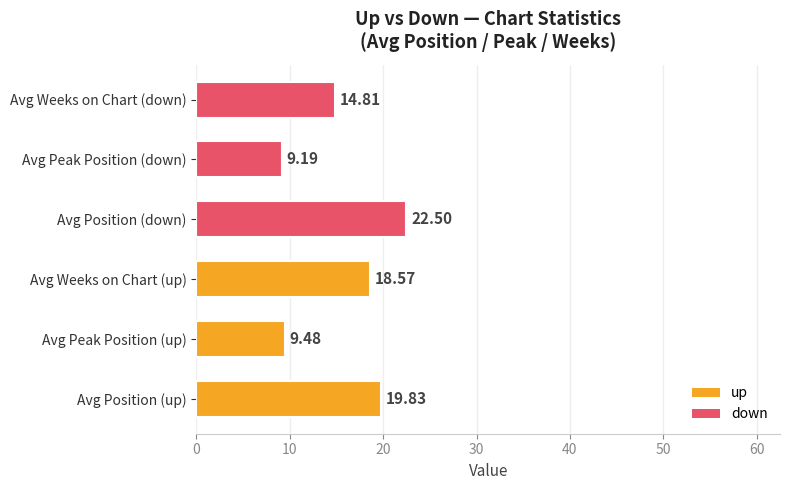

At which category does the chart reach its minimum across all series?

Avg Peak Position (down)